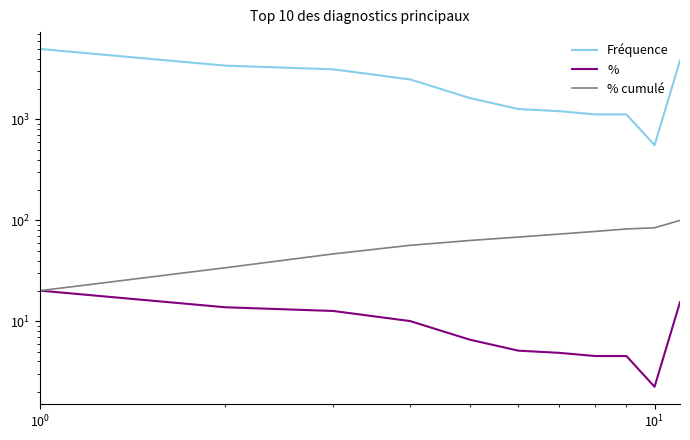

How many categories are shown in the chart?

11